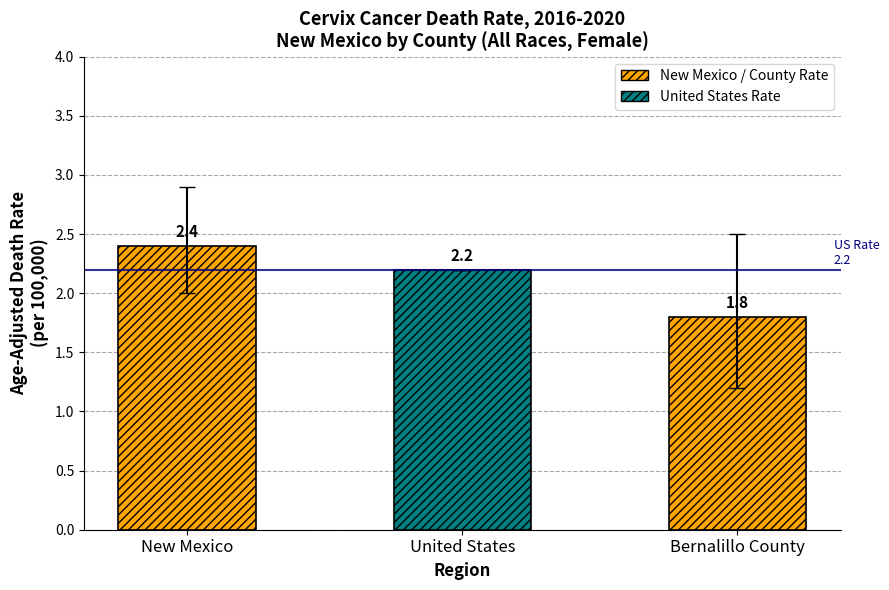

What is the smallest value displayed?

1.8